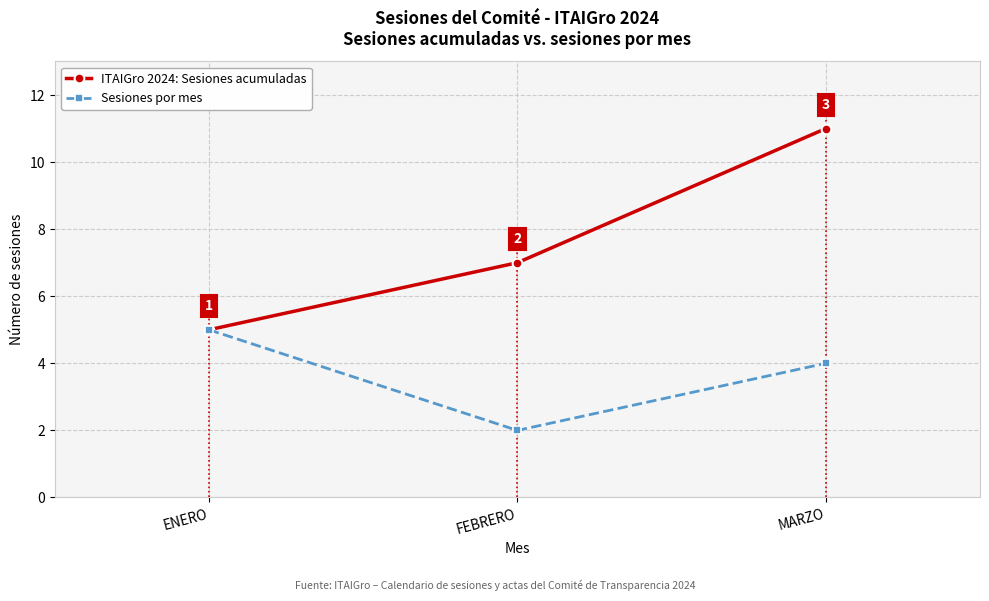

List the labels in order of Sesiones por mes value, smallest first.

FEBRERO, MARZO, ENERO